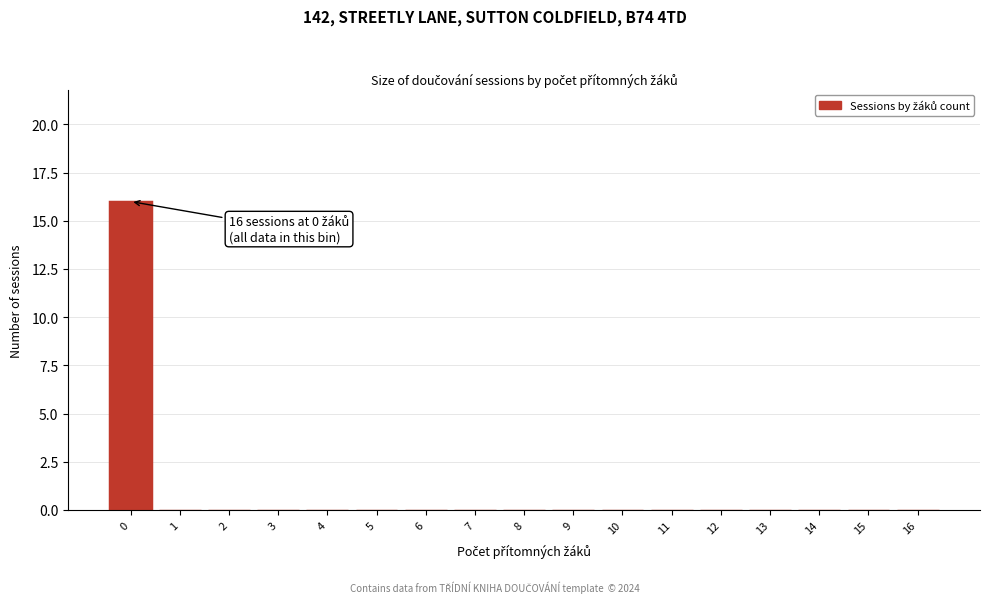

Reading left to right, what are all the values shown in this chart?

0=16	1=0	2=0	3=0	4=0	5=0	6=0	7=0	8=0	9=0	10=0	11=0	12=0	13=0	14=0	15=0	16=0